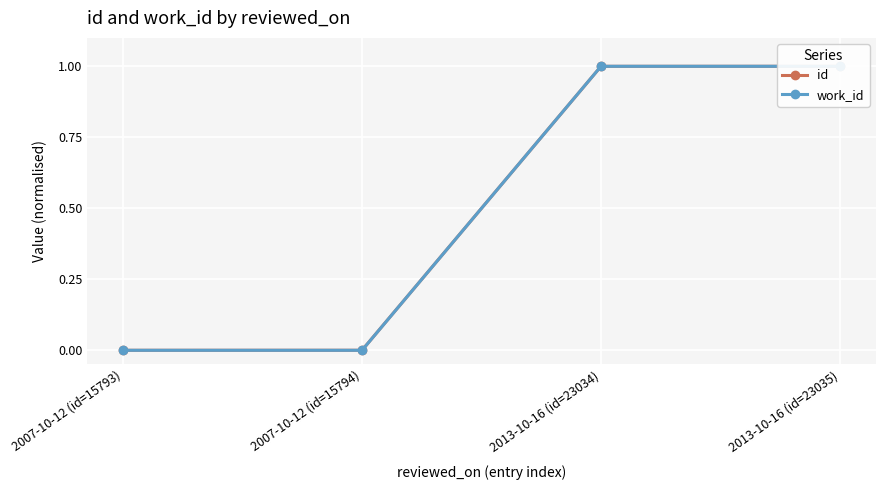

What is the label of the 4th point from the left?

2013-10-16 (id=23035)